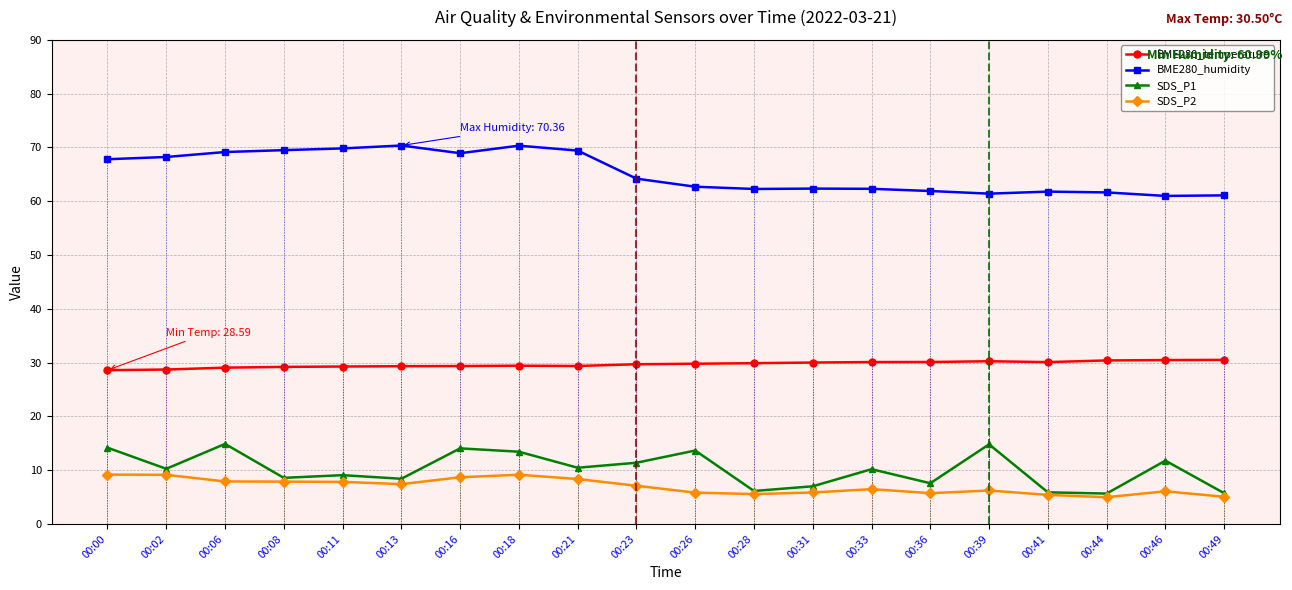

The BME280_temperature series shows 11.6 at 00:00. True or false?

False